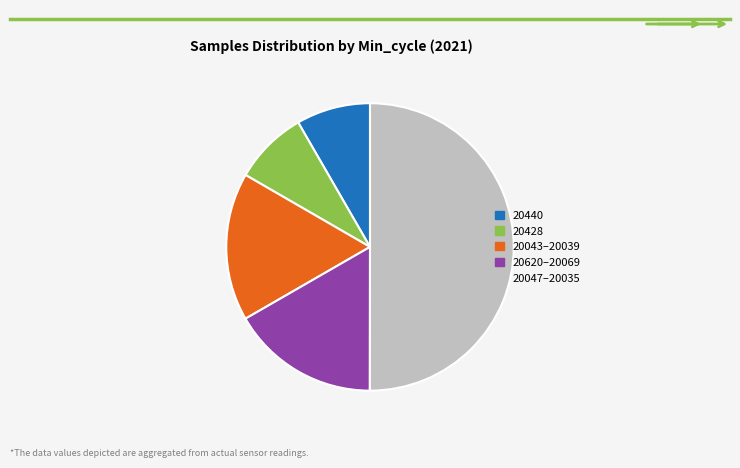

Approximately how many times larger is the value at 20047–20035 compared to 20440?

6.0